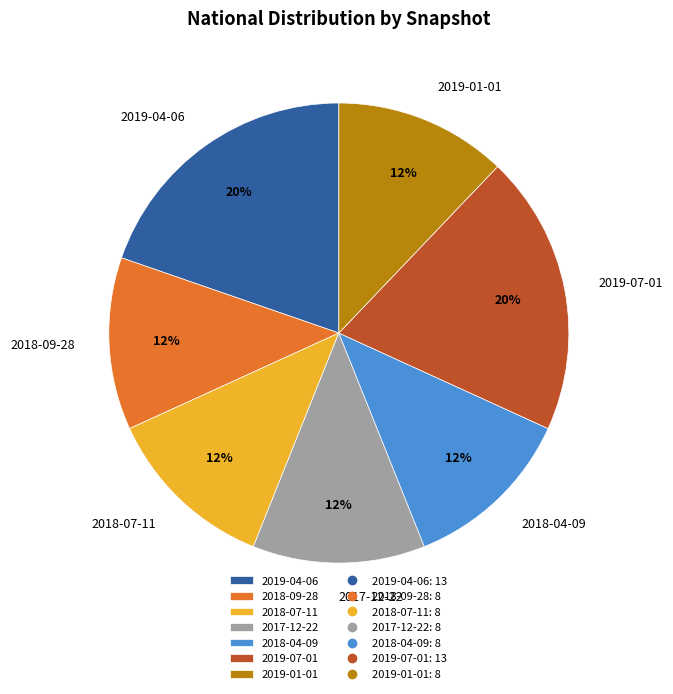

Is 2019-01-01 the majority of the pie?

No